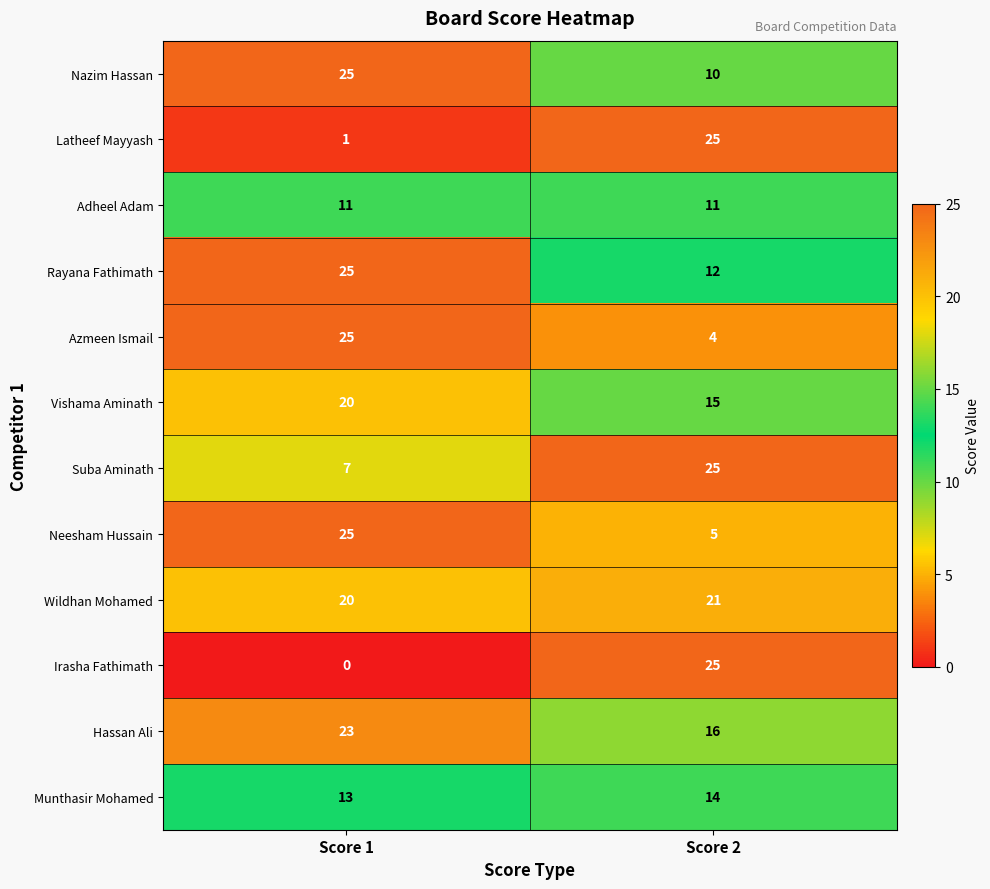

The Wildhan Mohamed series shows 30 at Score 2. True or false?

False